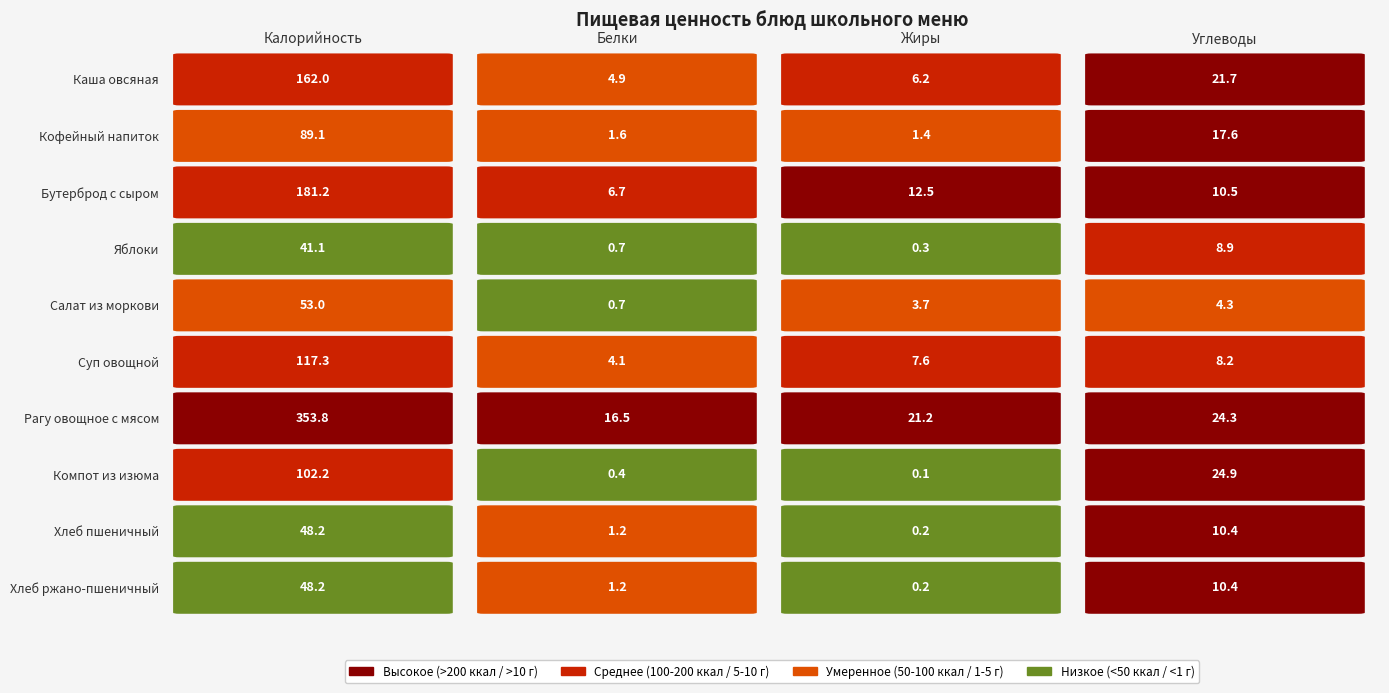

Rank the series at Углеводы from highest to lowest value.

Компот из изюма, Рагу овощное с мясом, Каша овсяная вязкая молочная с маслом, Кофейный напиток с молоком, Бутерброд с маслом и твёрдым сыром, Хлеб пшеничный, Хлеб ржано-пшеничный, Яблоки, Суп овощной с зеленым горошком, Салат из моркови с маслом